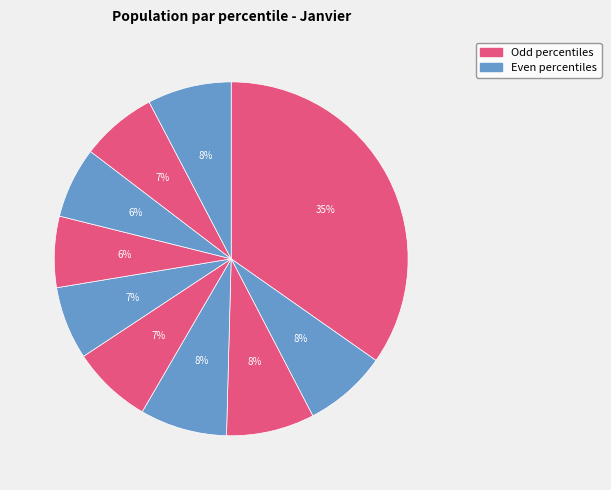

How many segments does this pie chart have?

10